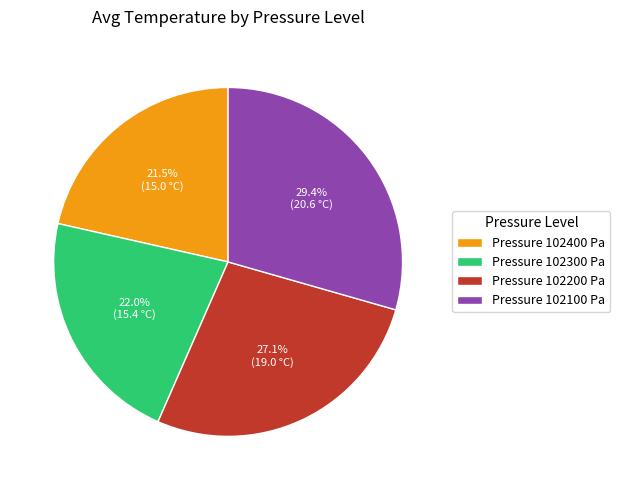

Is there a majority slice in this chart?

No